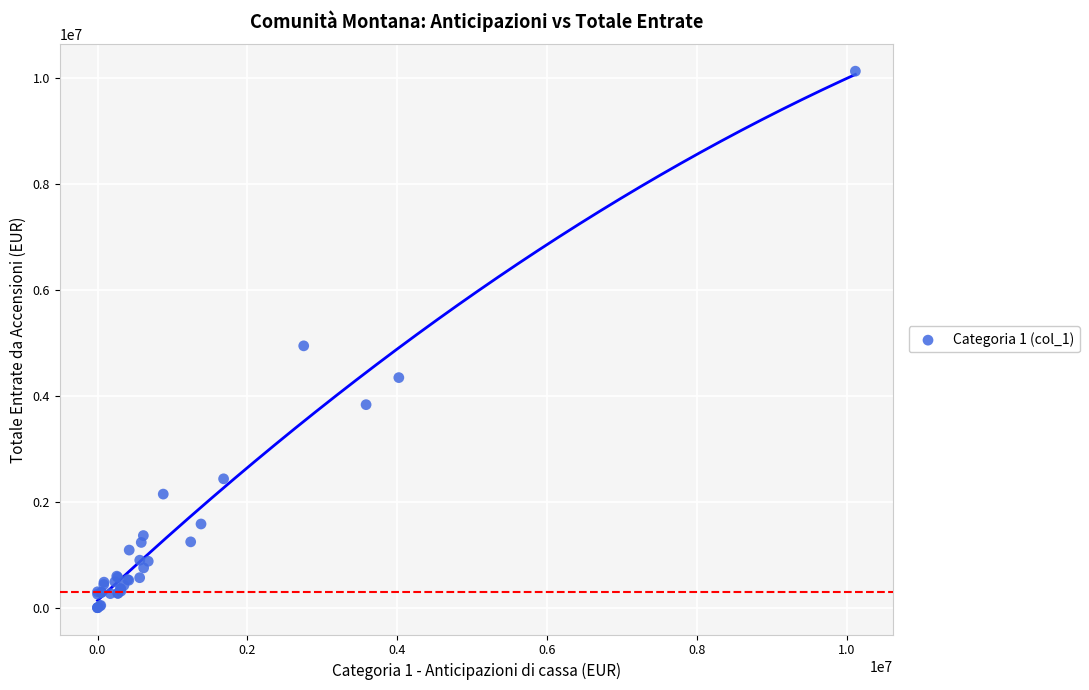

What Y value in the scatter plot is closest to 5064392?

4943248.7